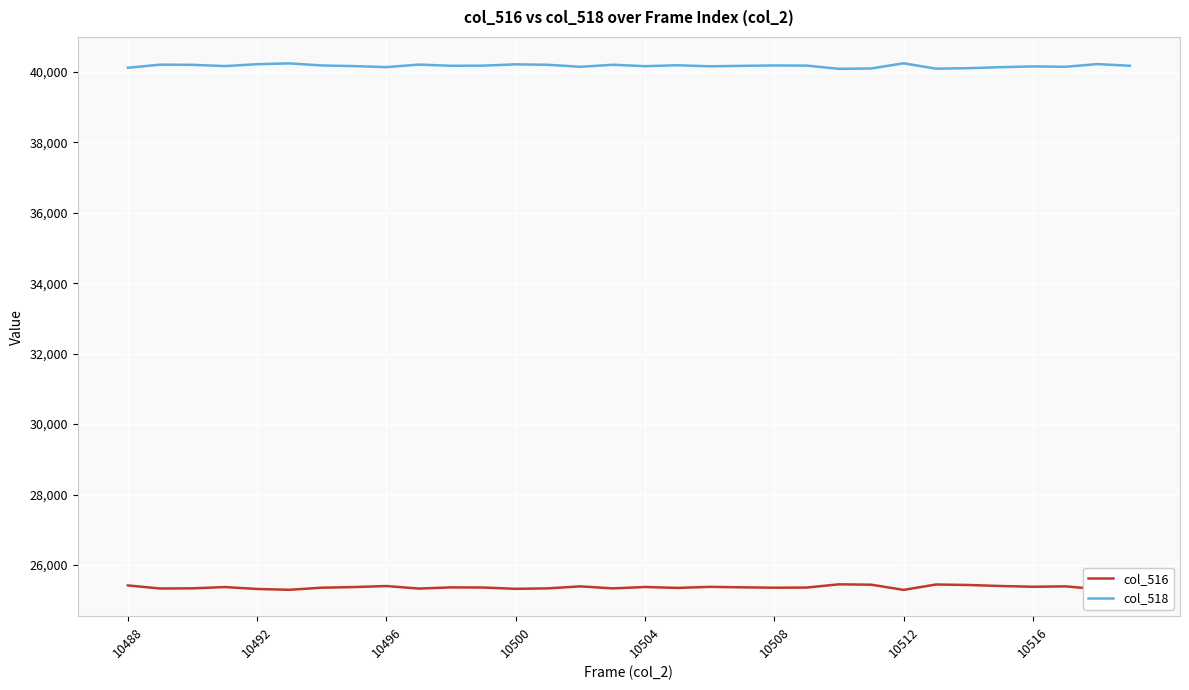

Which series has the largest total across all categories?

col_518